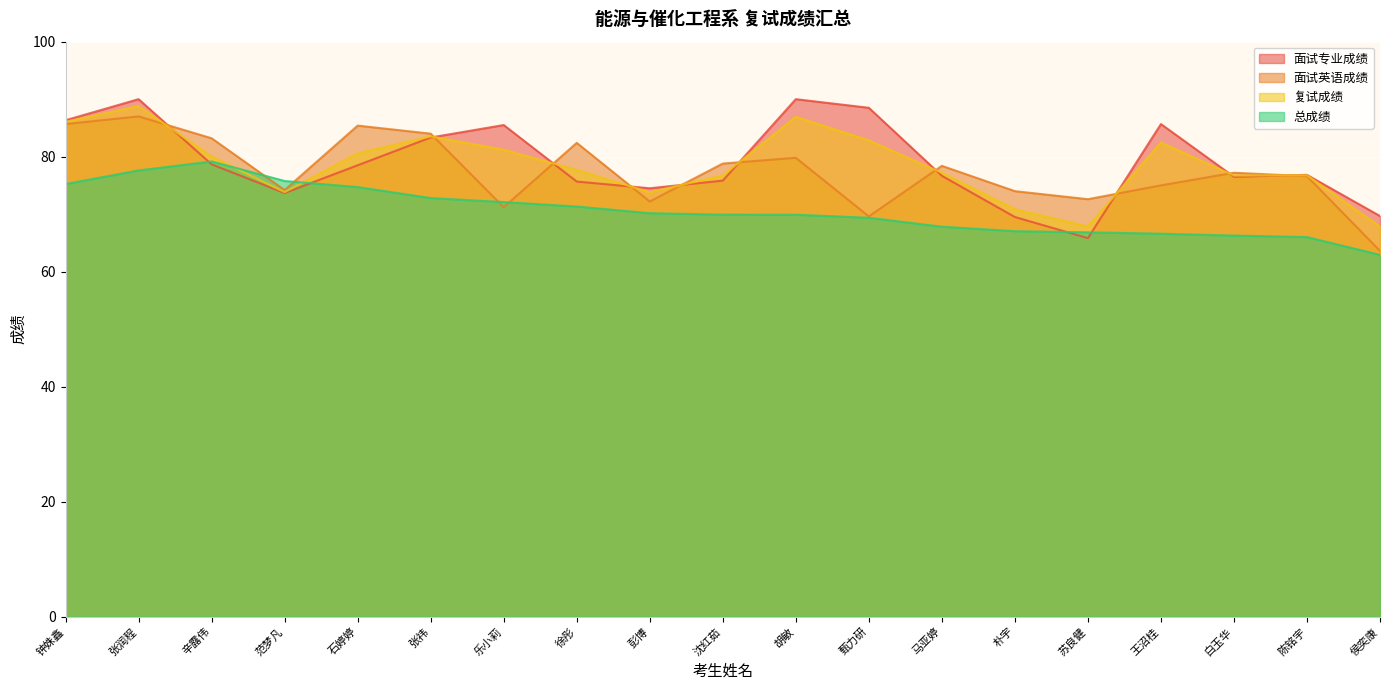

Which has a higher value, 白玉华 or 苏良健?

白玉华